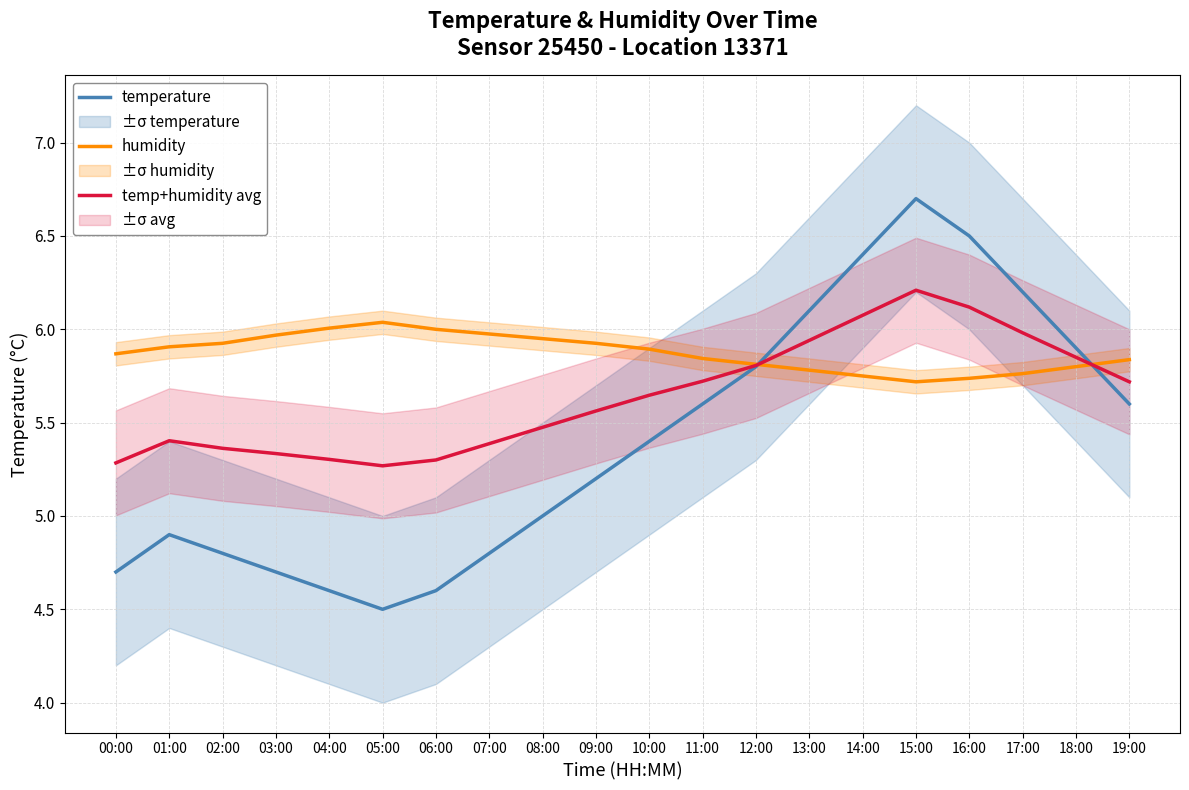

What is the total value across all series at 01:00?

16.2